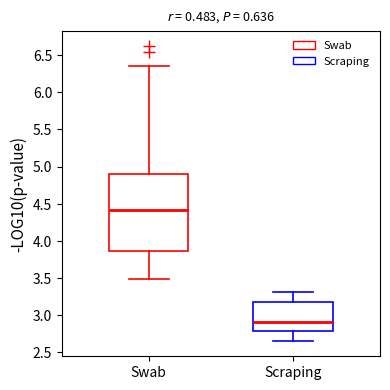

Reading left to right, read every box against the y-axis: the position of its median line, the range the box covers, and the ends of its whiskers. The values are not printed on the chart, so give them approximately, as read against the axis.

Swab: median 4.40, box 3.85 to 4.90, whiskers 3.50 to 6.35
Scraping: median 2.90, box 2.80 to 3.20, whiskers 2.65 to 3.30